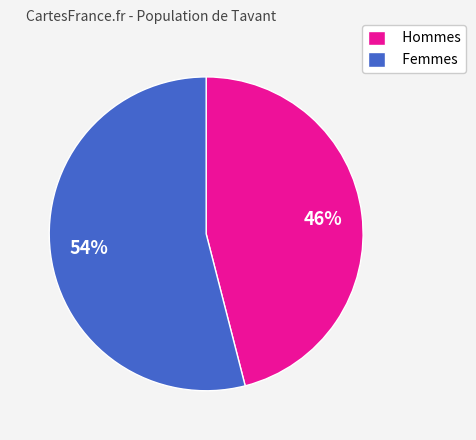

What is the largest slice in the pie chart?

Femmes